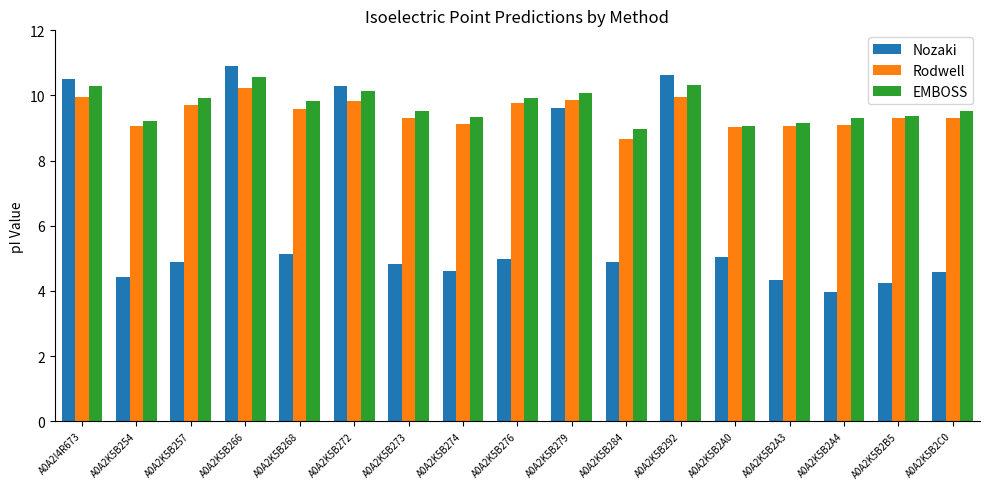

What is the value of the Rodwell bar at the 11th from the left?

8.7